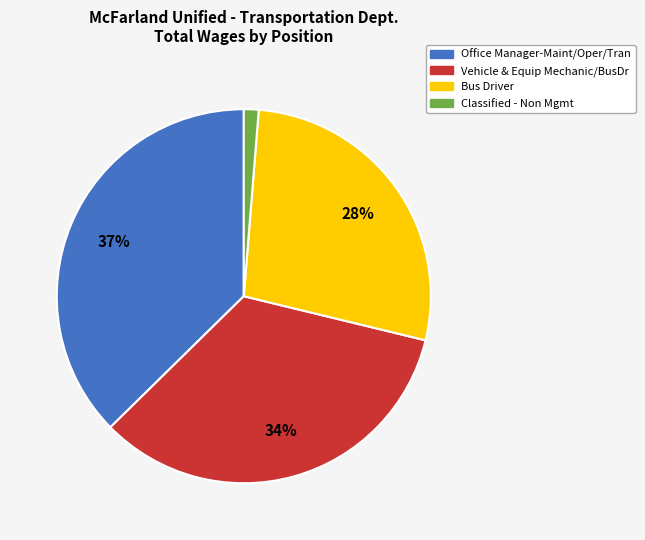

Combined, do Bus Driver and Vehicle & Equip Mechanic/BusDr account for over 50%?

Yes